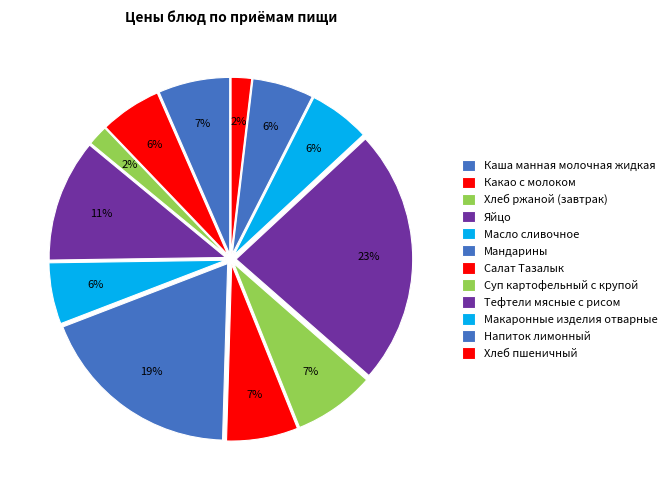

What is the ratio of the value at Хлеб ржаной (завтрак) to the value at Суп картофельный с крупой?

0.2